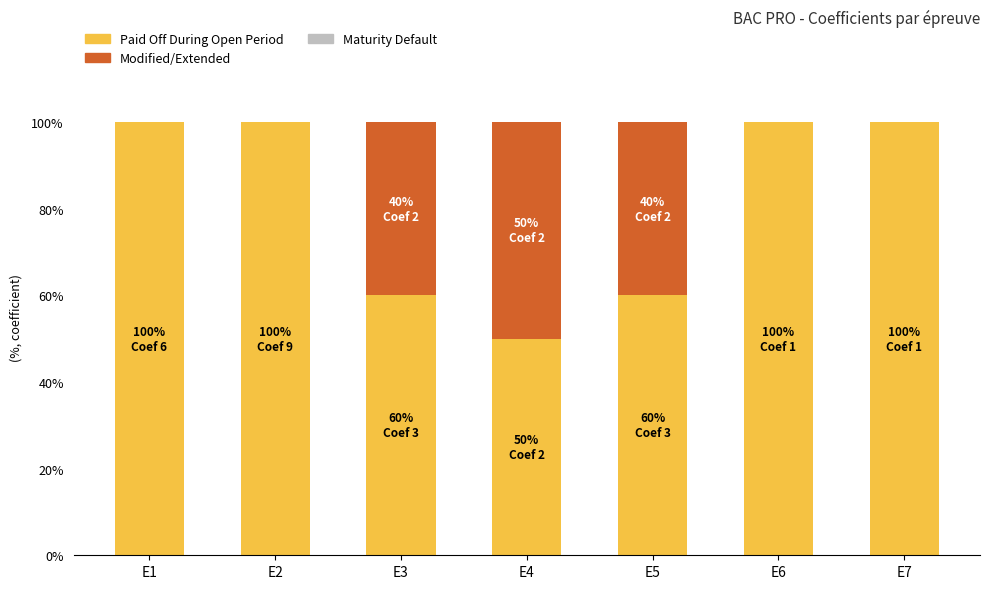

What is the sum of all Paid Off During Open Period values?

570